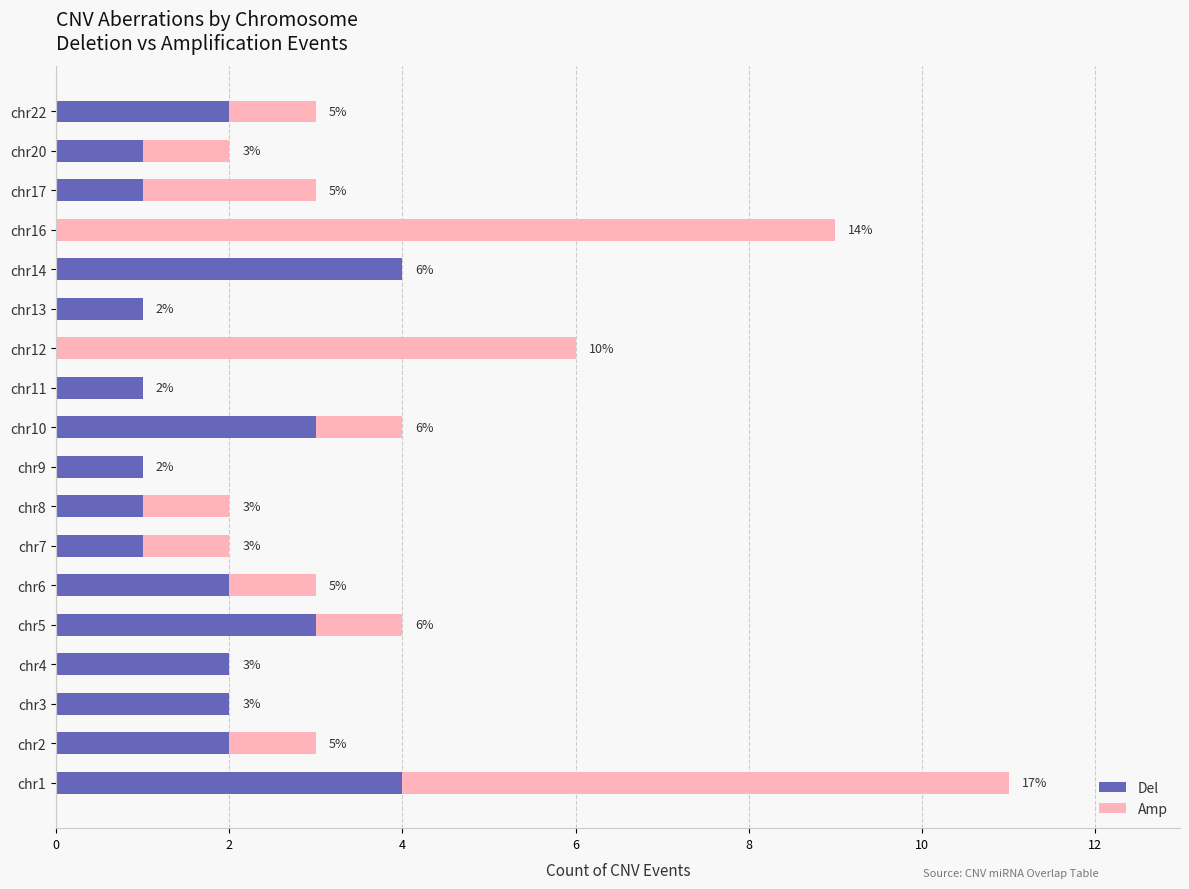

What is the highest value of the Del series?

4